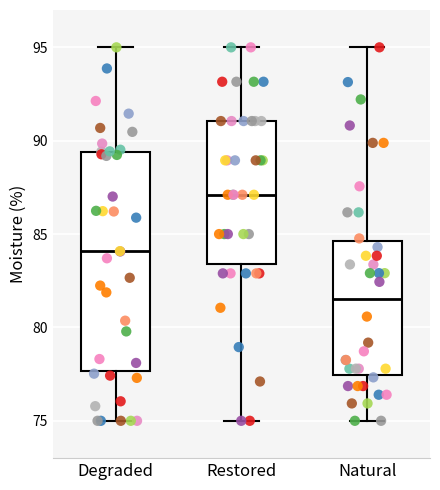

Reading left to right, transcribe this box plot: for each box, give where its median line is, the range the box spans, and where its two whiskers end, as read against the y-axis. The values are not printed on the chart, so give them approximately, as read against the axis.

Degraded: median 84.0, box 77.5 to 89.5, whiskers 75.0 to 95.0
Restored: median 87.0, box 83.5 to 91.0, whiskers 75.0 to 95.0
Natural: median 81.5, box 77.5 to 84.5, whiskers 75.0 to 95.0